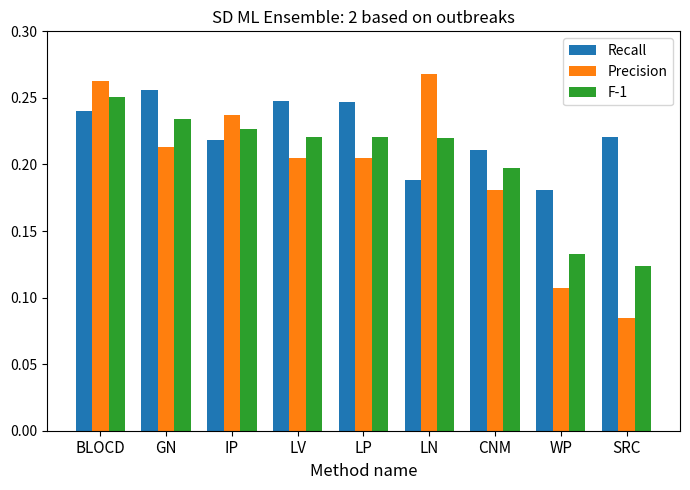

At SRC, list the series in order from largest to smallest.

Recall, F-1, Precision